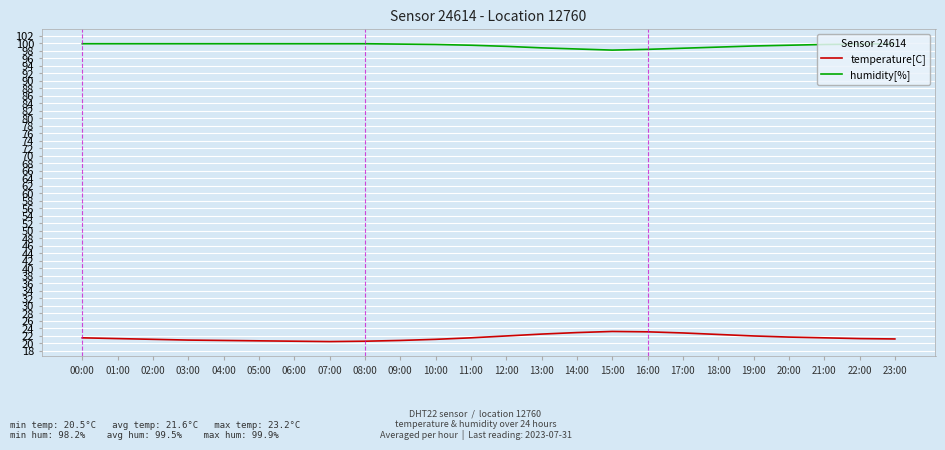

What is the difference between the temperature[C] values at 08:00 and 20:00?

1.1